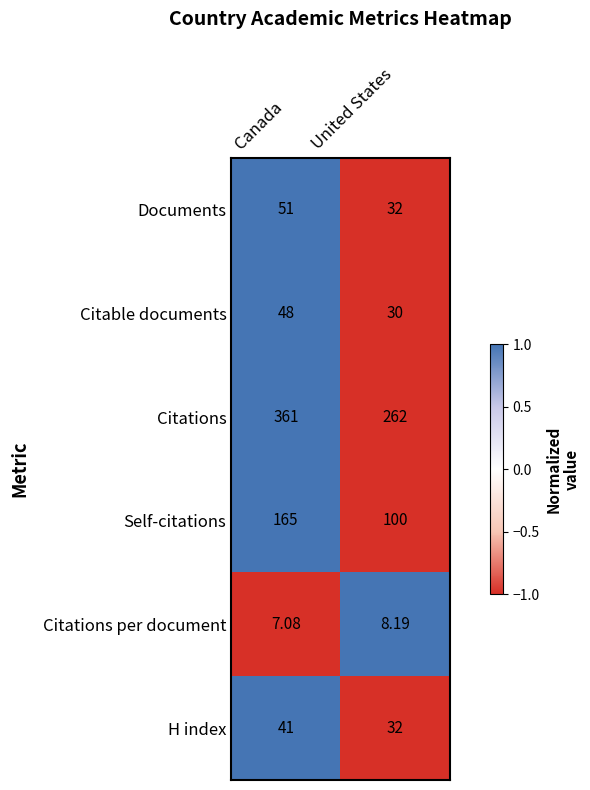

Which category has the highest value across all series?

Canada